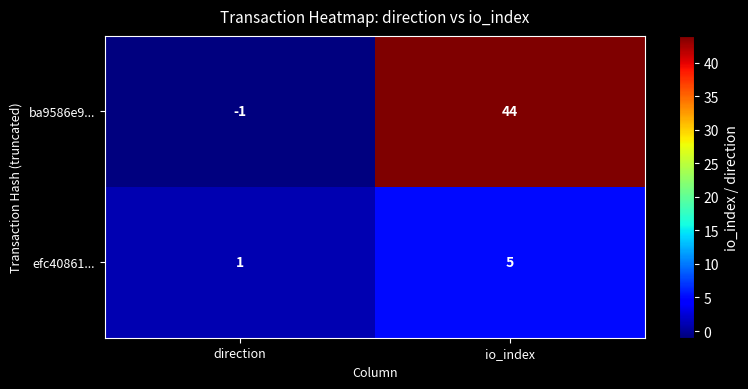

What is the minimum value shown in the chart?

-1